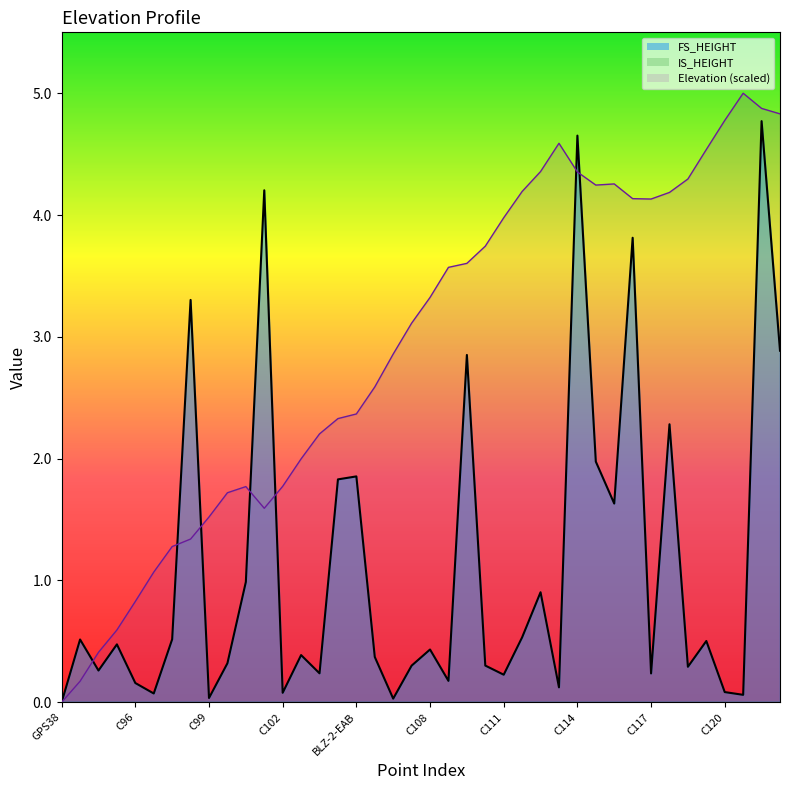

Where do Elevation and FS_HEIGHT first cross each other?

C93 and C94